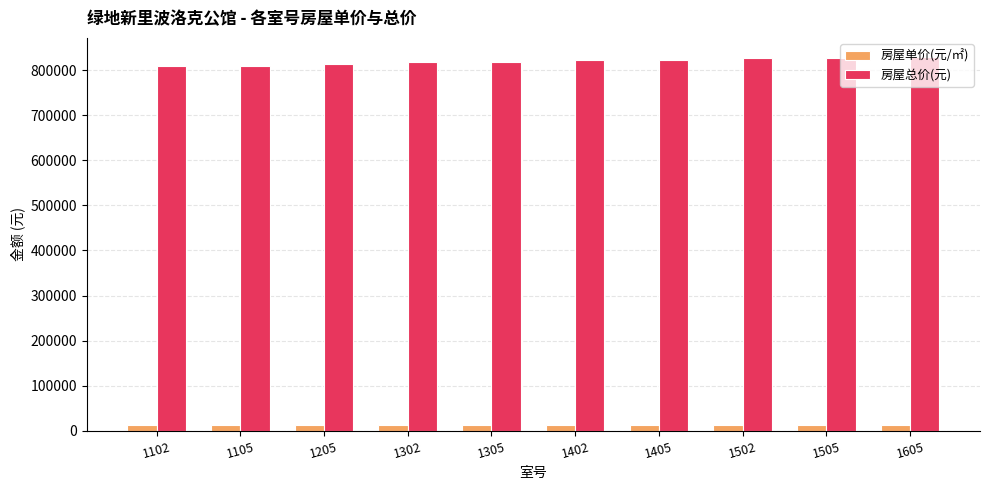

Rank the series by their maximum value, from highest to lowest.

房屋总价(元), 房屋单价(元/㎡)